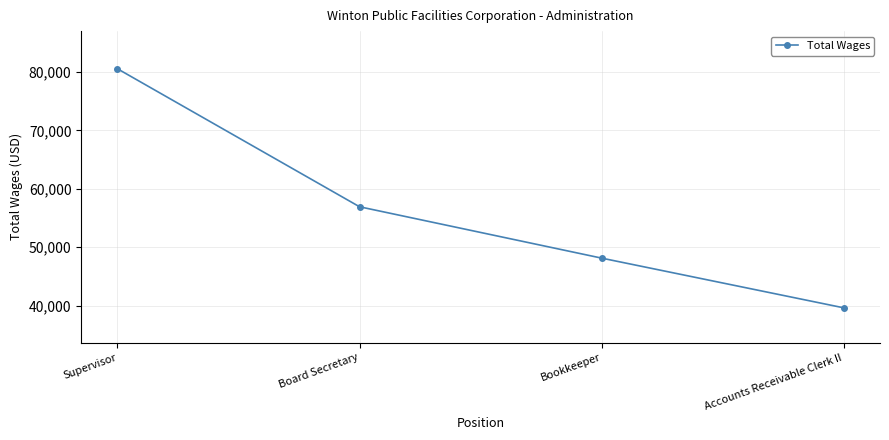

Is it true that the value at Accounts Receivable Clerk II is 10562?

False